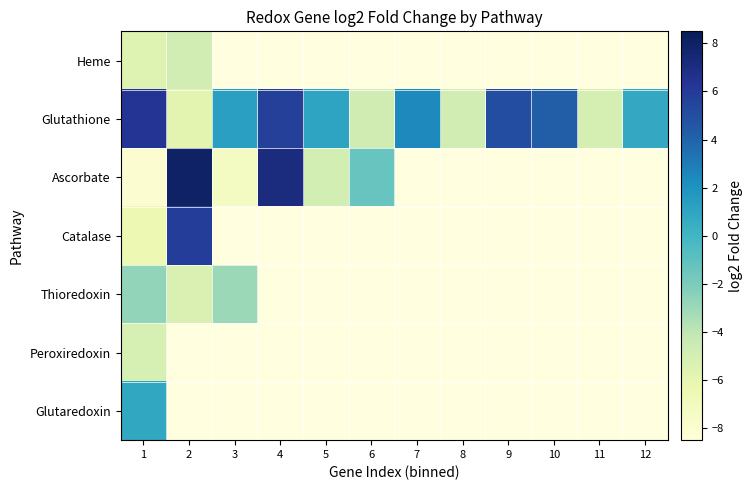

How many series are shown in this chart?

7